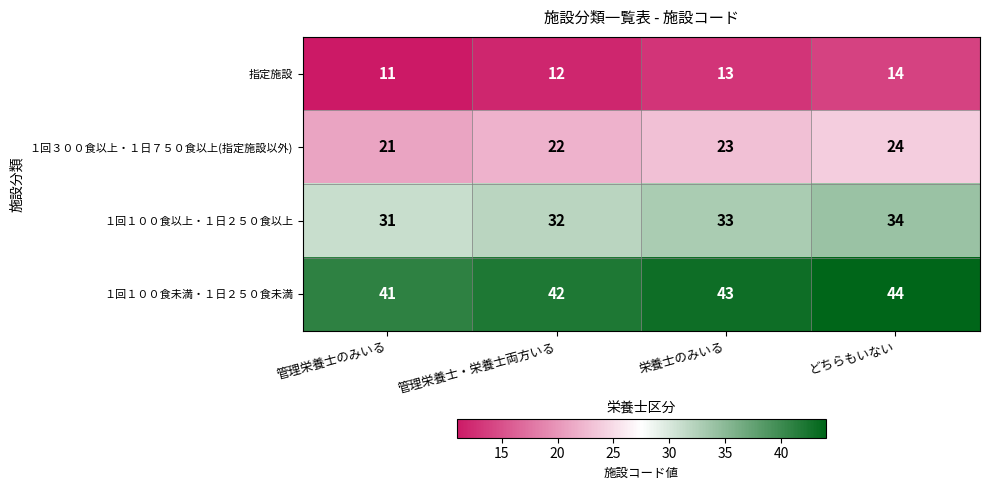

The １回３００食以上・１日７５０食以上(指定施設以外) series shows 22 at 管理栄養士・栄養士両方いる. True or false?

True